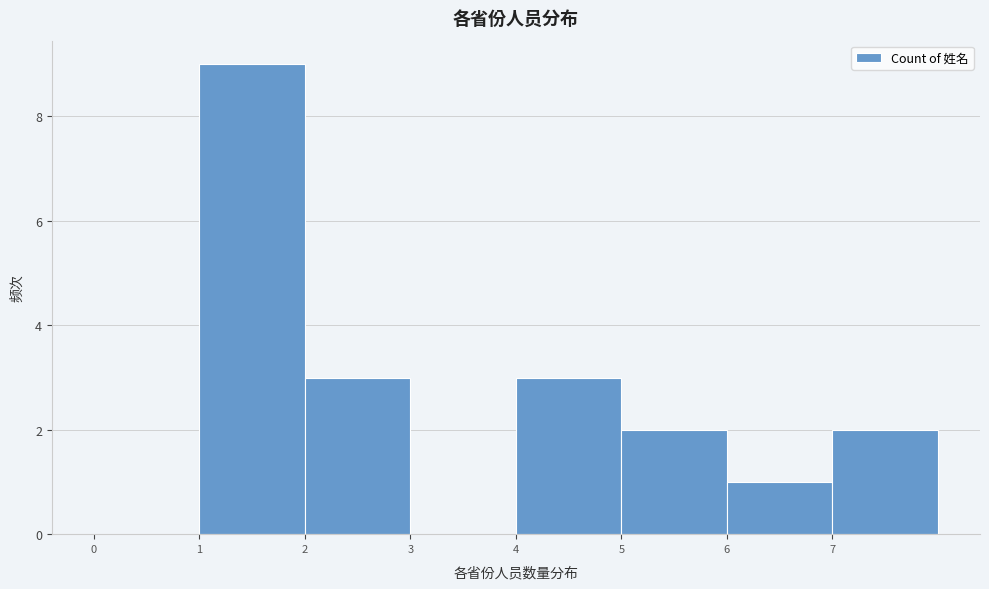

Reading left to right, list every bar in this chart as the range it spans on the x-axis followed by its height. The values are not printed on the chart, so give them approximately, as read against the axis.

0 to 1: 0
1 to 2: 9
2 to 3: 3
3 to 4: 0
4 to 5: 3
5 to 6: 2
6 to 7: 1
7 to 8: 2